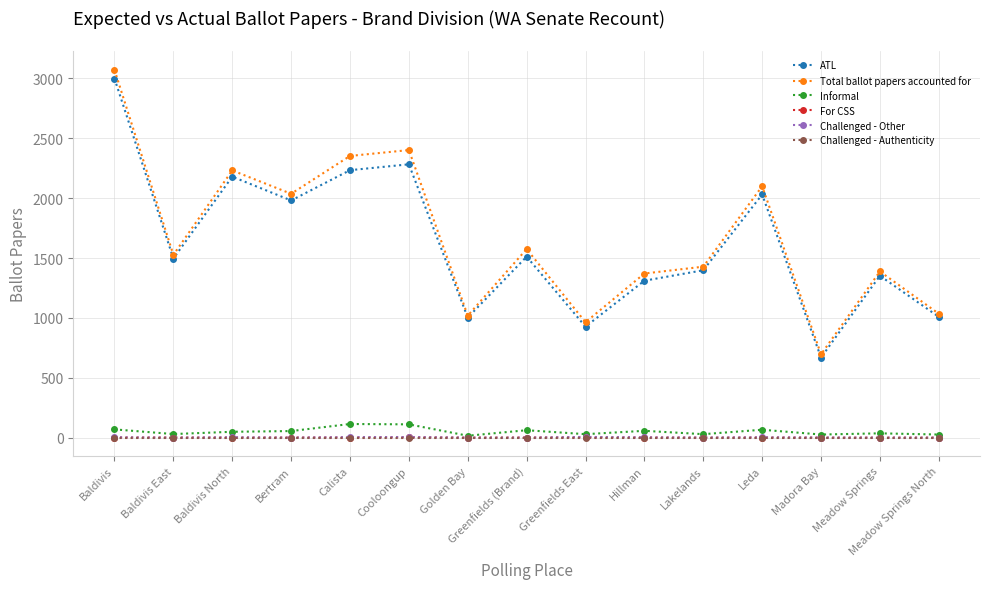

How many distinct data groups are displayed?

6